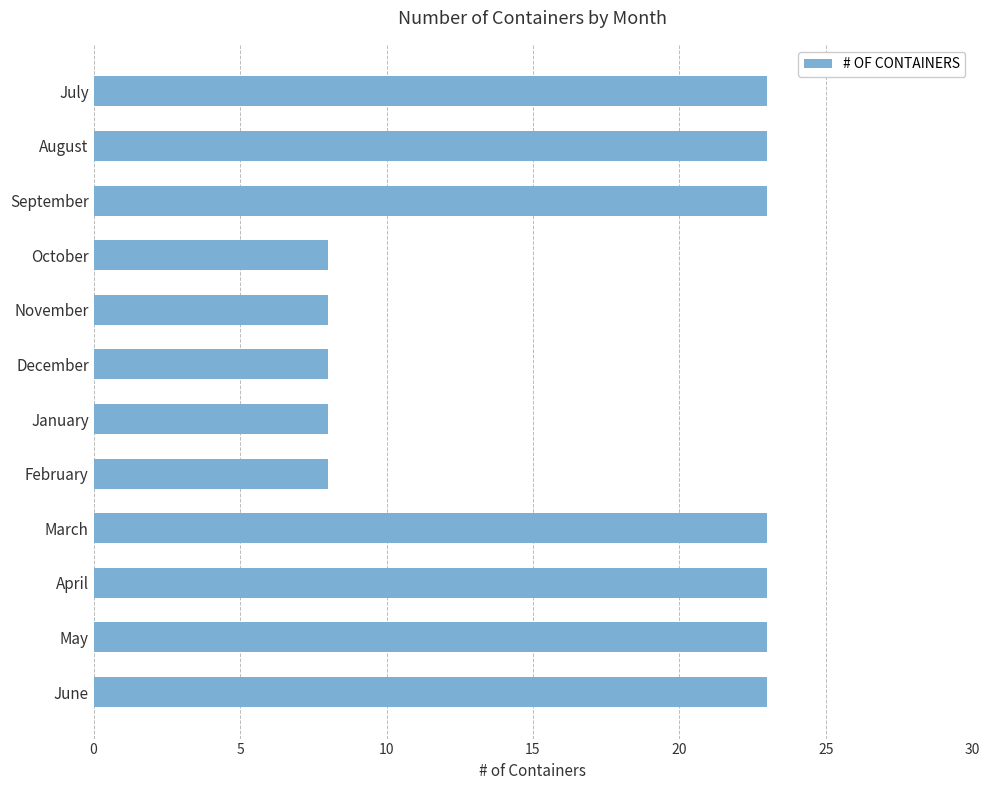

True or false: the data shows 23 at May.

True